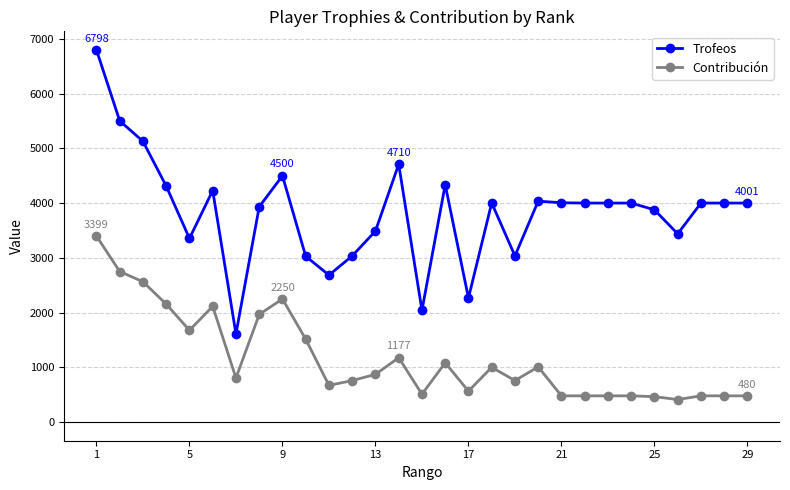

What is the value of the Contribución point at the 8th from the left?

1966